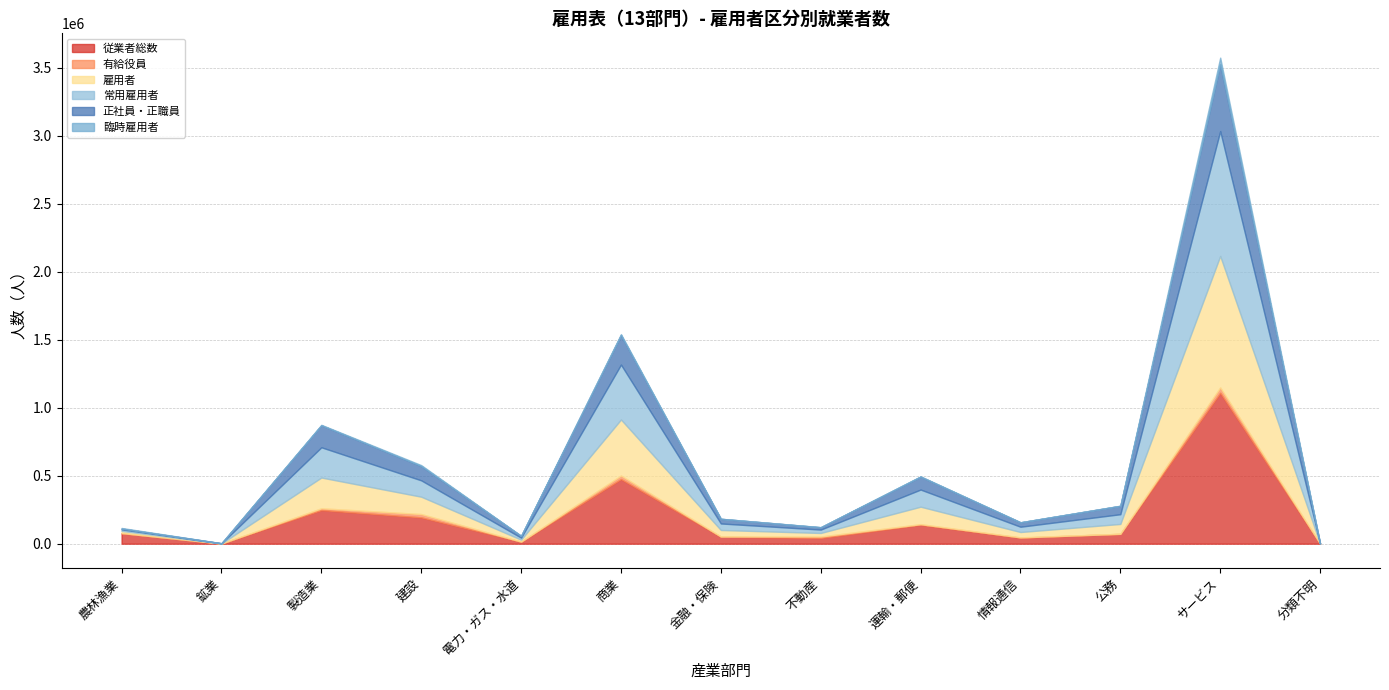

True or false: 有給役員 has a value of 0 at 公務.

True